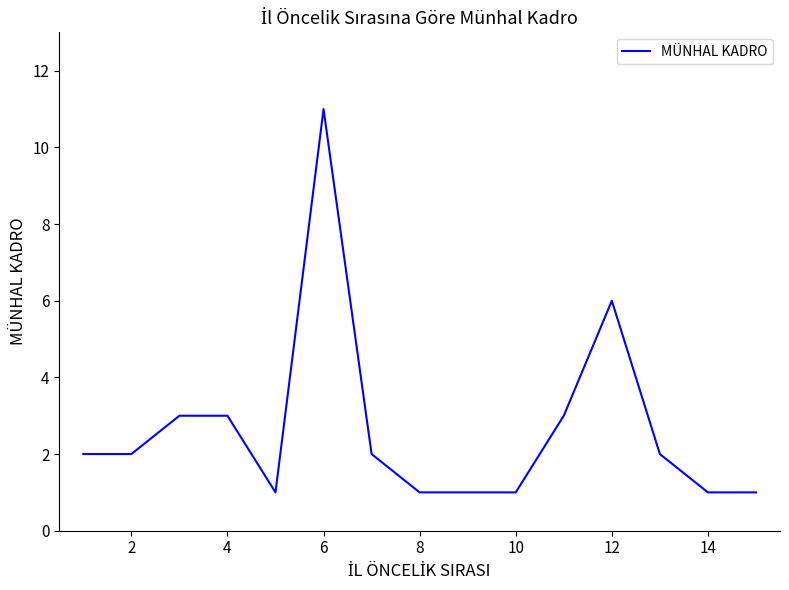

How many lines are shown in the chart?

1